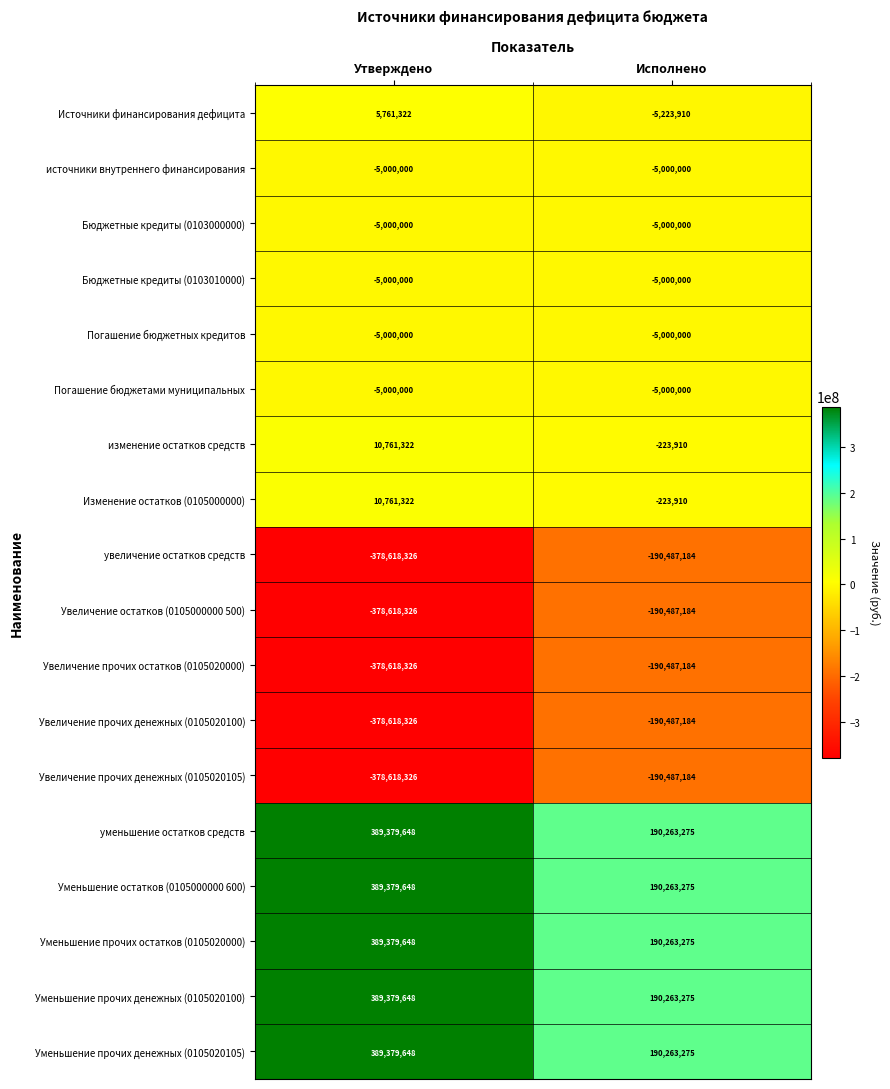

Is the value of Увеличение прочих остатков (0105020000) at Исполнено greater than the value of Уменьшение прочих остатков (0105020000) at Утверждено?

No